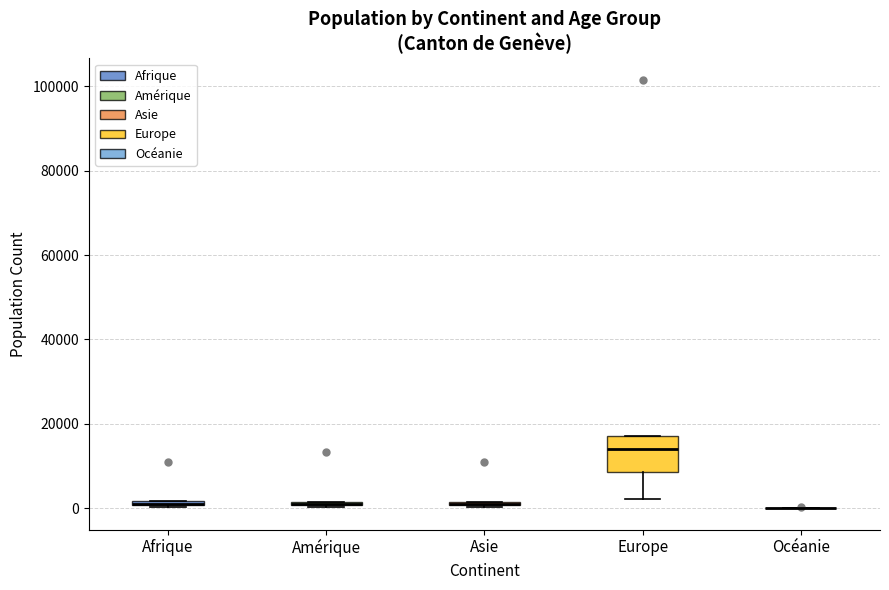

Which box is the tallest, from its lower edge to its upper edge?

Europe